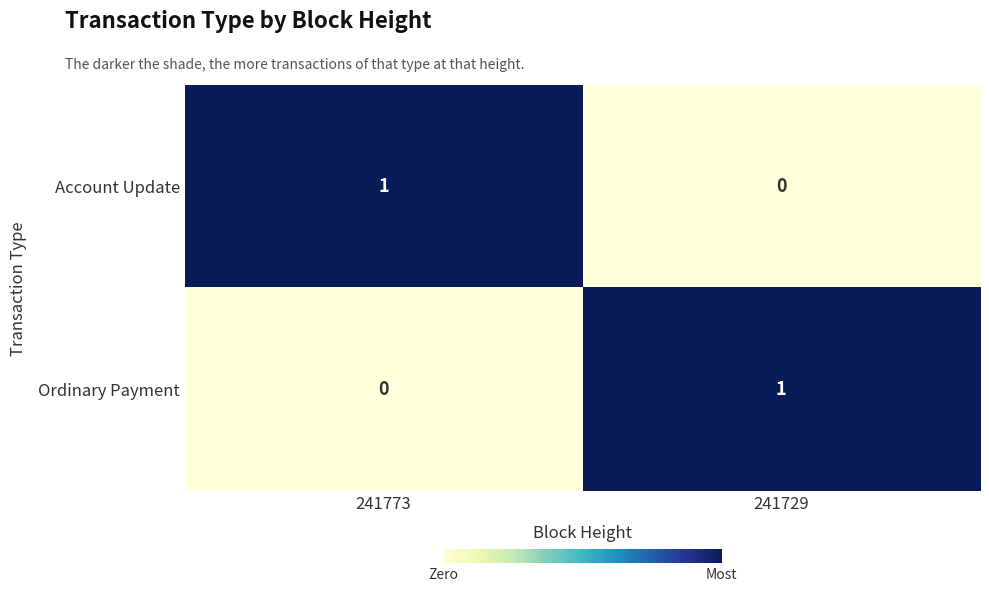

At which label is Account Update closest to 0?

241729